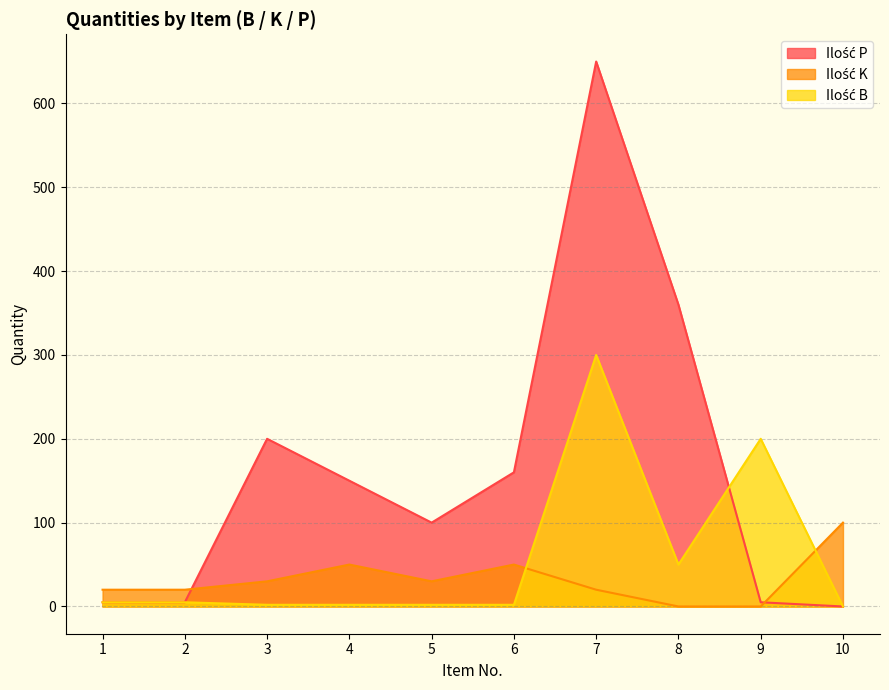

Between 2 and 7, which is larger?

7